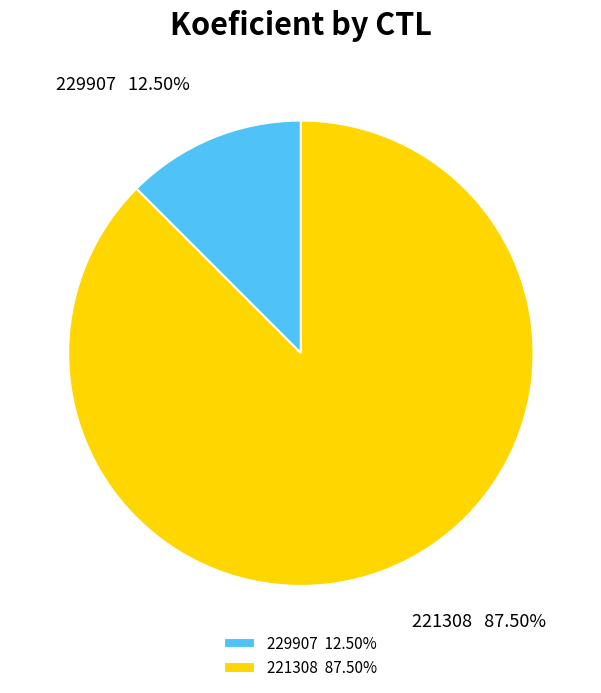

Is the sum of 221308 and 229907 greater than half?

Yes